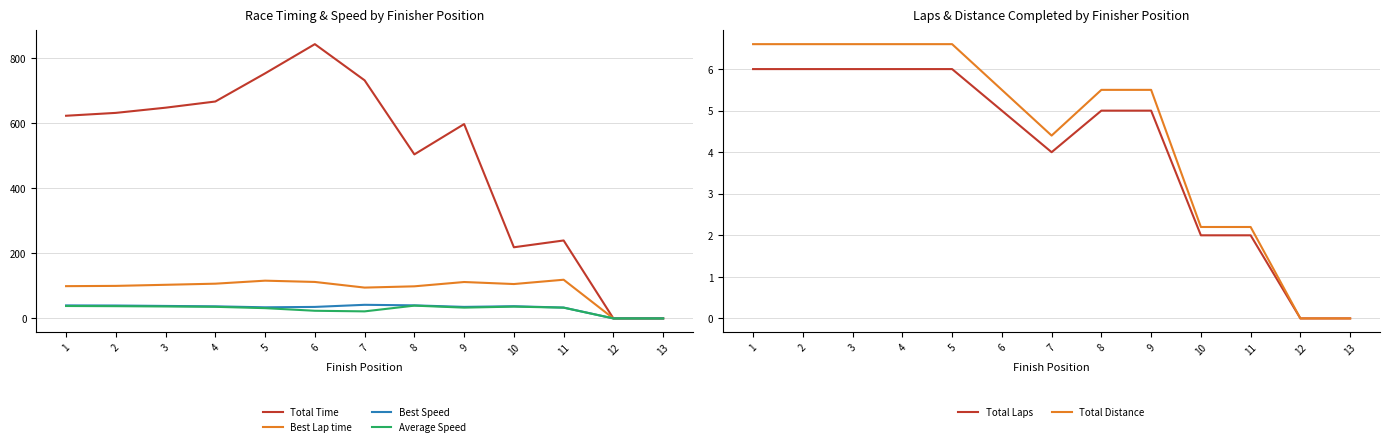

What is the value of the Total Distance point at the 3rd from the left?

6.6